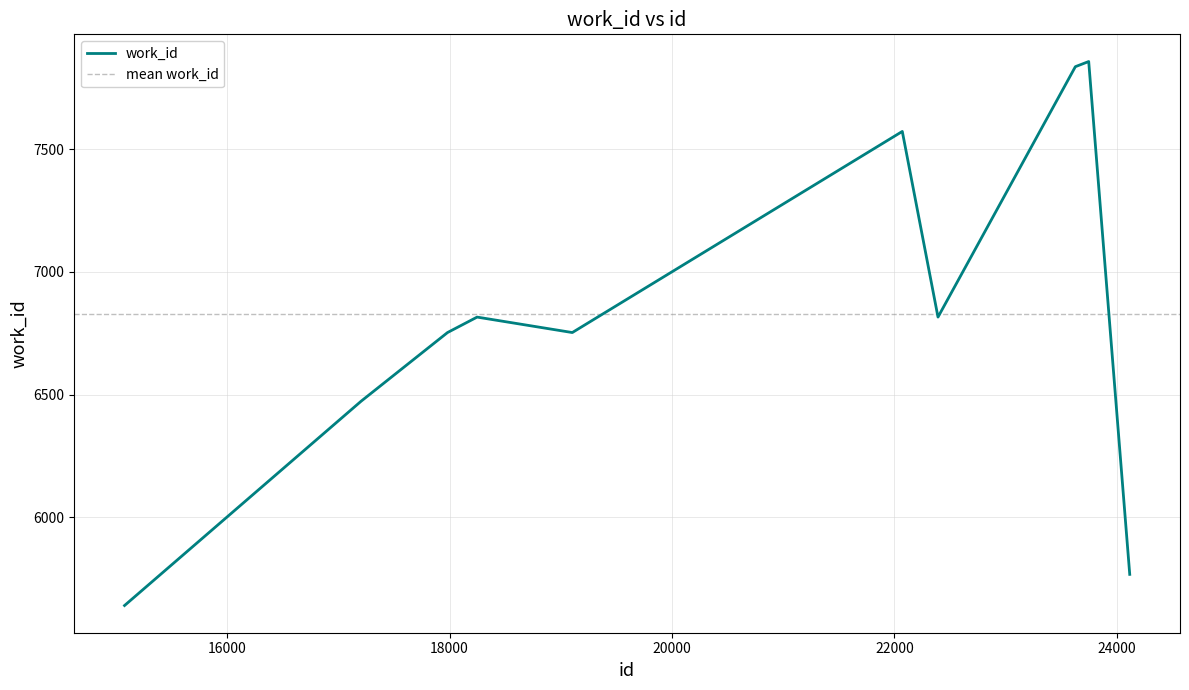

True or false: the data shows 12103 at 17982.

False